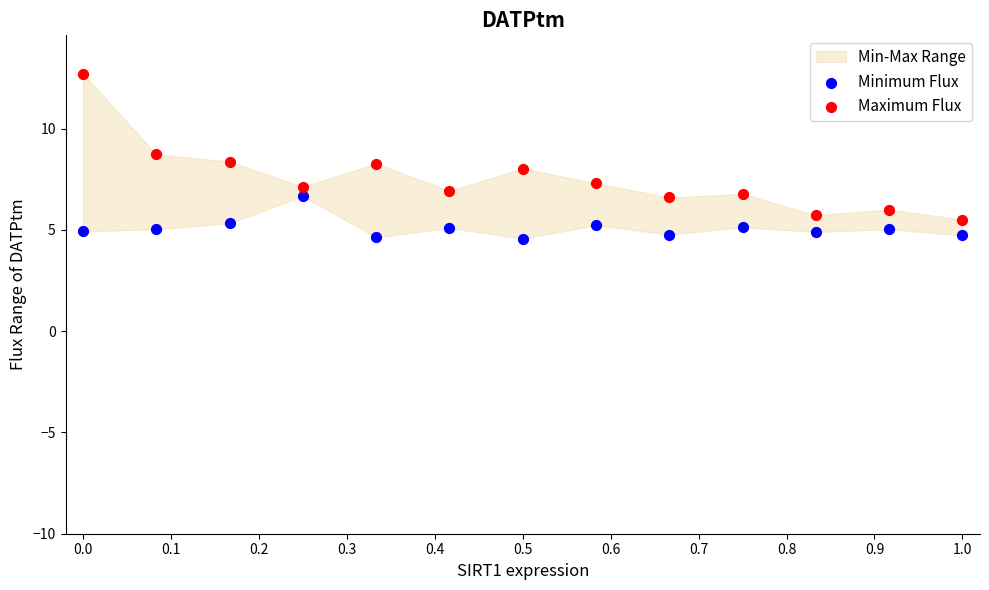

Which series has the widest spread of Y values?

Maximum Flux